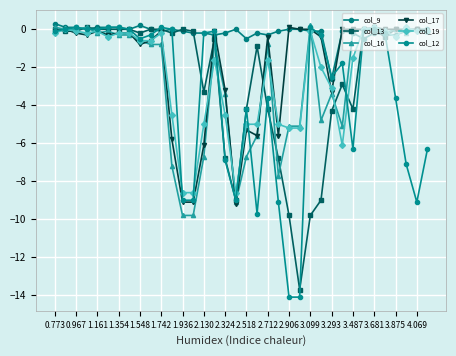

At which label is col_12 closest to -7?

2.324